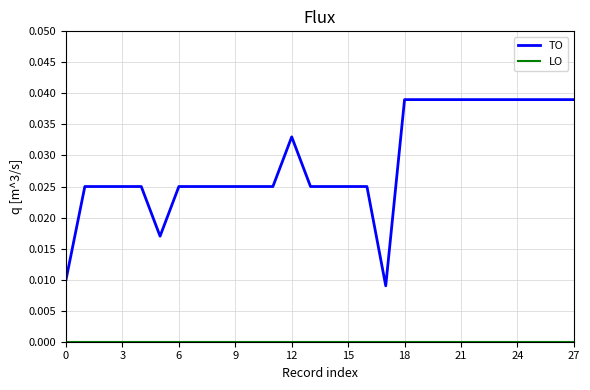

Which series has the largest total across all categories?

TO